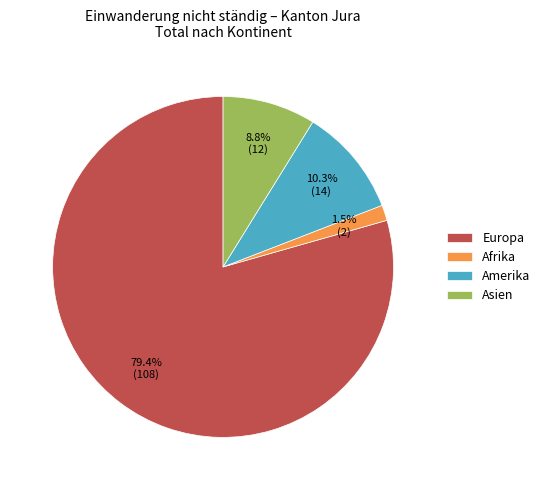

How many slices are in this pie chart?

4